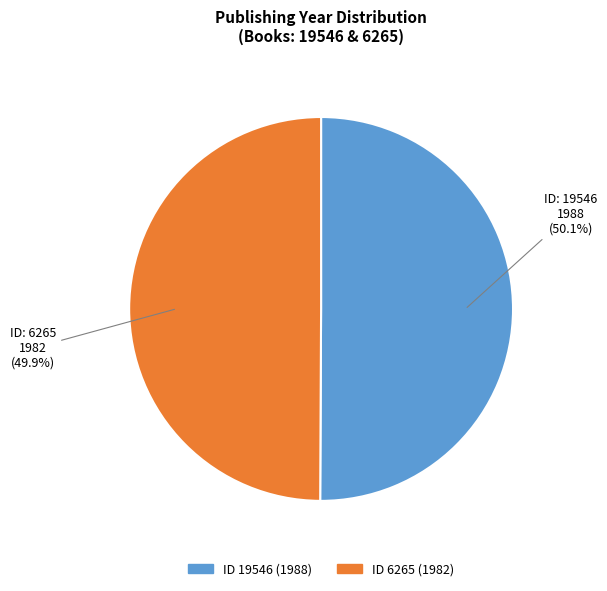

Is there any slice that represents more than half of the pie?

Yes